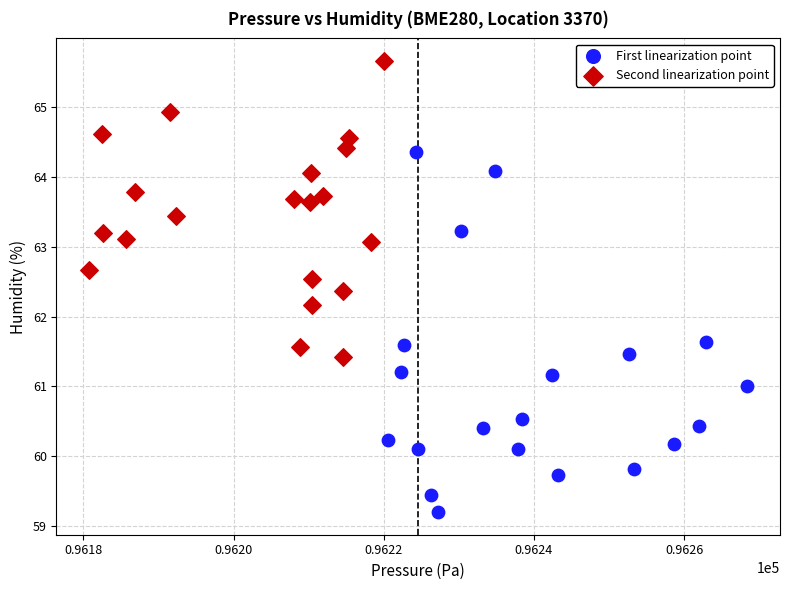

Which series has the widest spread of Y values?

First linearization point